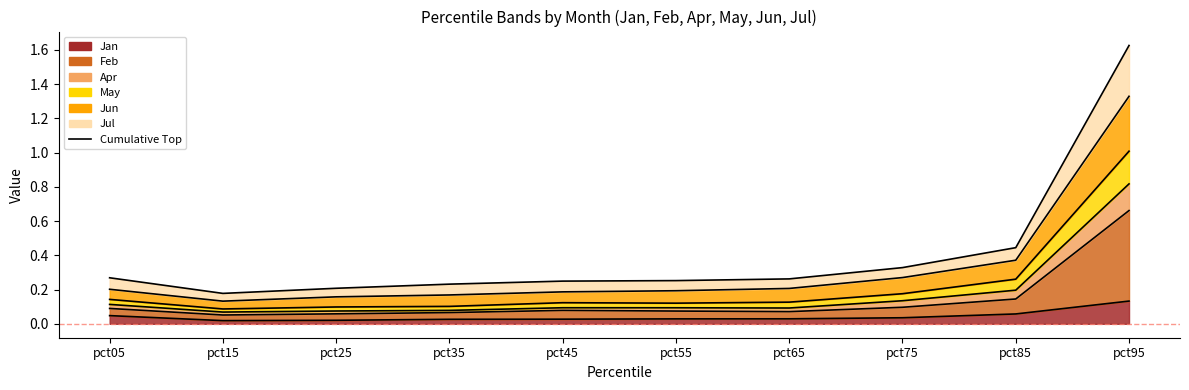

True or false: Apr and Jul cross at least once.

False